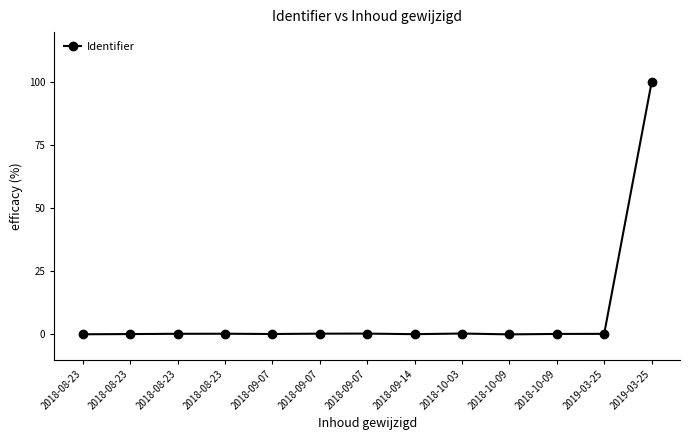

How many lines are shown in the chart?

1